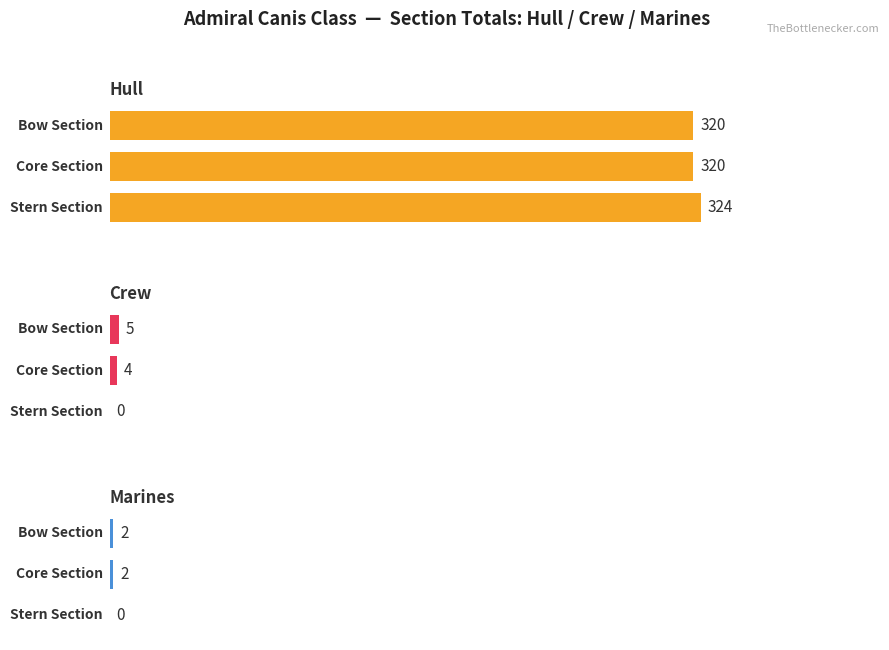

The value of Marines at 1 is 2. True or false?

True